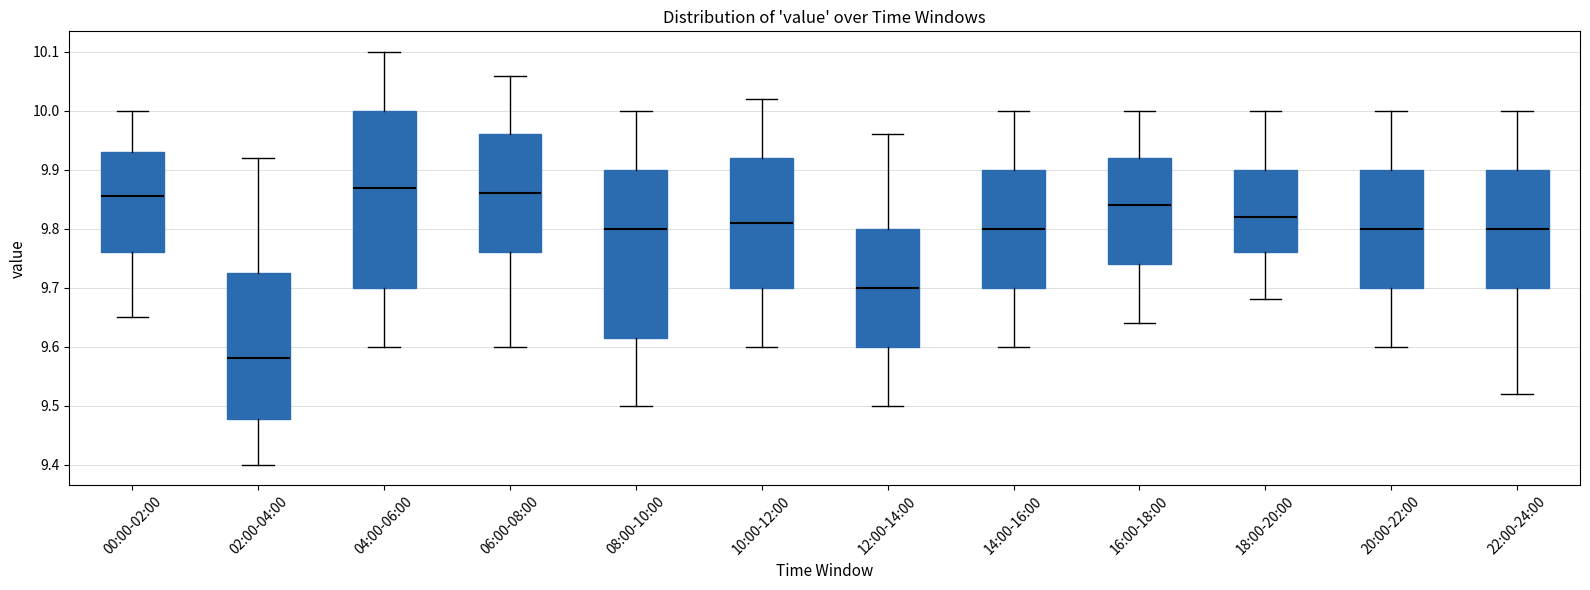

Reading left to right, transcribe this box plot: for each box, give where its median line is, the range the box spans, and where its two whiskers end, as read against the y-axis. The values are not printed on the chart, so give them approximately, as read against the axis.

00:00-02:00: median 9.86, box 9.76 to 9.93, whiskers 9.65 to 10.00
02:00-04:00: median 9.58, box 9.48 to 9.73, whiskers 9.40 to 9.92
04:00-06:00: median 9.87, box 9.70 to 10.00, whiskers 9.60 to 10.10
06:00-08:00: median 9.86, box 9.76 to 9.96, whiskers 9.60 to 10.06
08:00-10:00: median 9.80, box 9.62 to 9.90, whiskers 9.50 to 10.00
10:00-12:00: median 9.81, box 9.70 to 9.92, whiskers 9.60 to 10.02
12:00-14:00: median 9.70, box 9.60 to 9.80, whiskers 9.50 to 9.96
14:00-16:00: median 9.80, box 9.70 to 9.90, whiskers 9.60 to 10.00
16:00-18:00: median 9.84, box 9.74 to 9.92, whiskers 9.64 to 10.00
18:00-20:00: median 9.82, box 9.76 to 9.90, whiskers 9.68 to 10.00
20:00-22:00: median 9.80, box 9.70 to 9.90, whiskers 9.60 to 10.00
22:00-24:00: median 9.80, box 9.70 to 9.90, whiskers 9.52 to 10.00